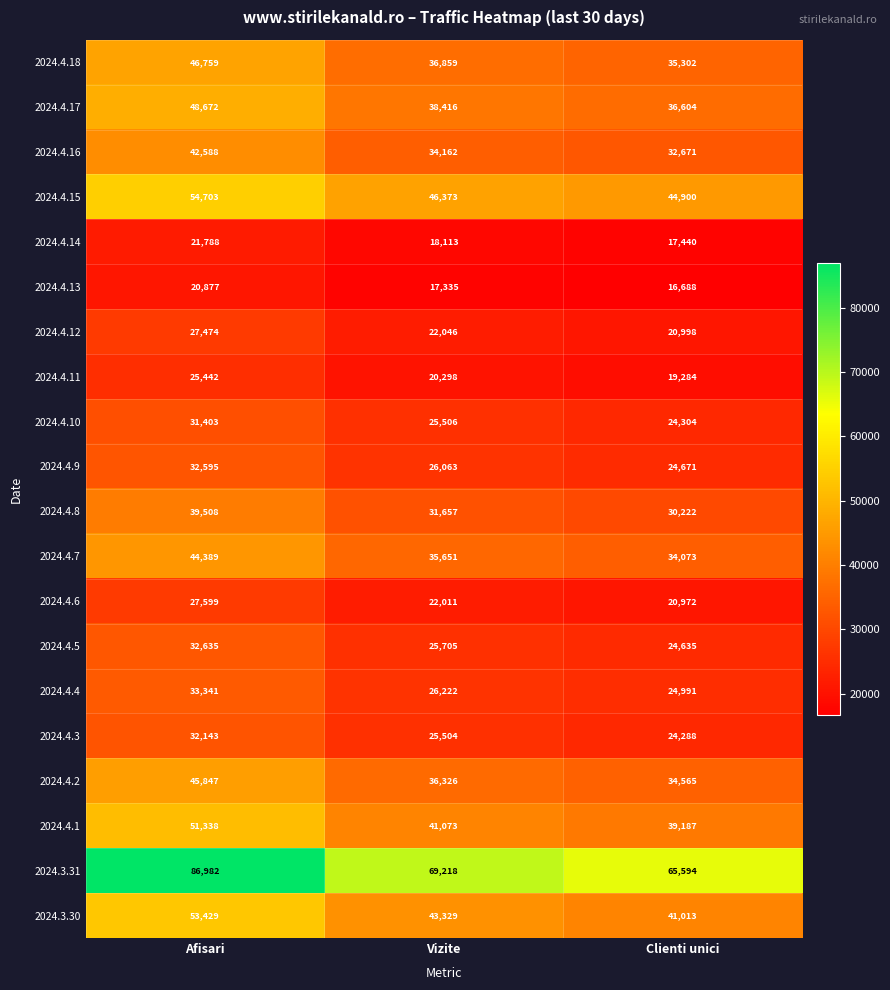

What value does the 2024.4.2 series have at Clienti unici, to the nearest 100?

34600